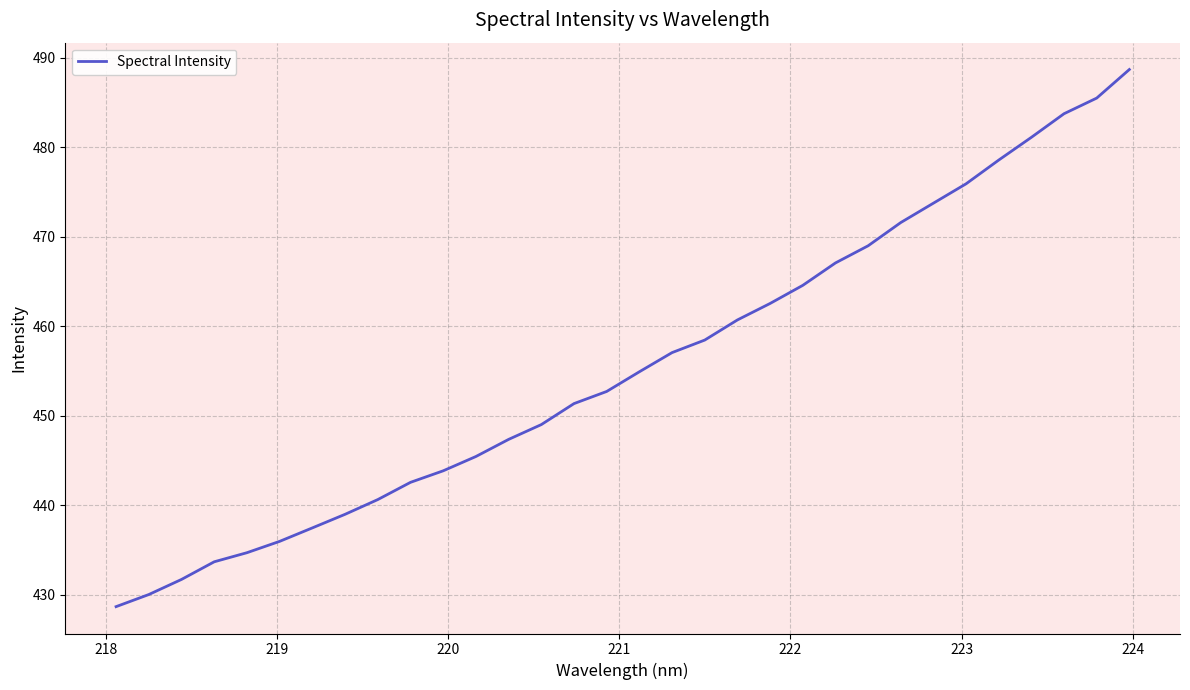

What is the maximum value shown in the chart?

488.7